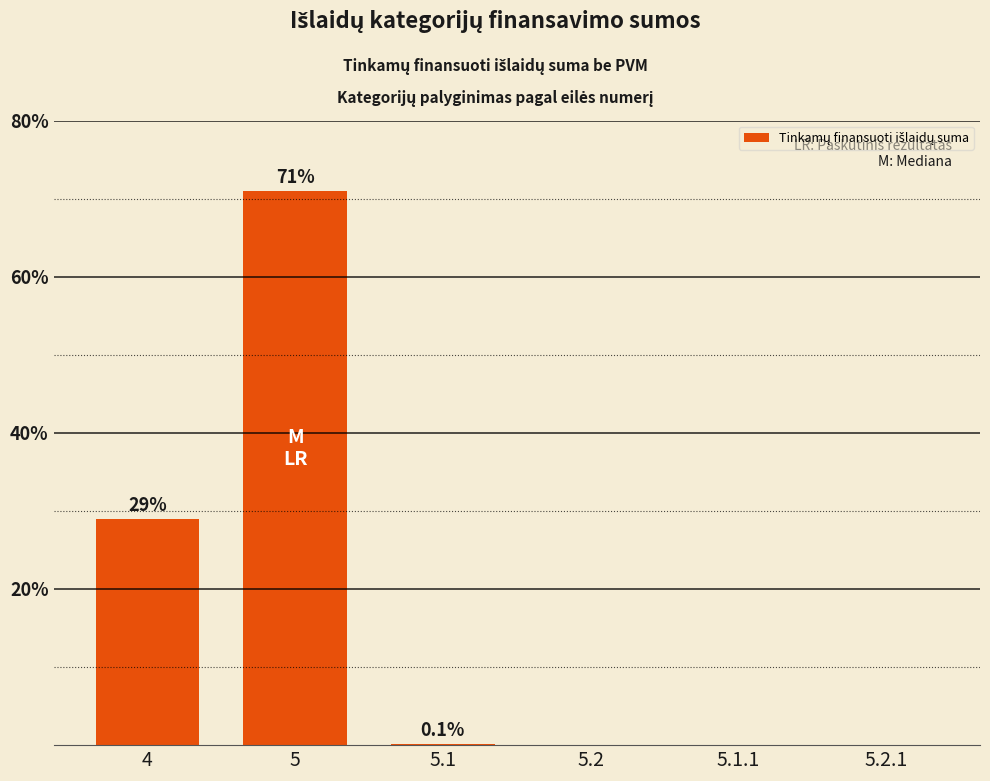

What is the greatest value displayed?

71.0